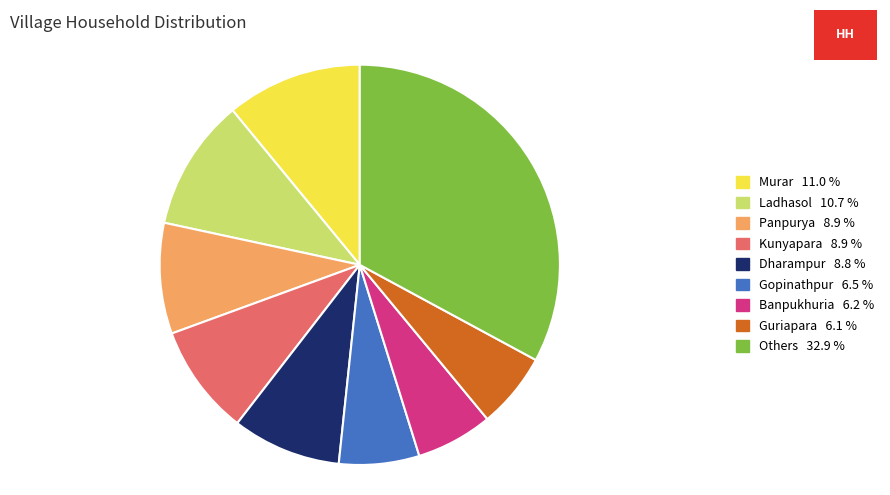

Is there a majority slice in this chart?

No